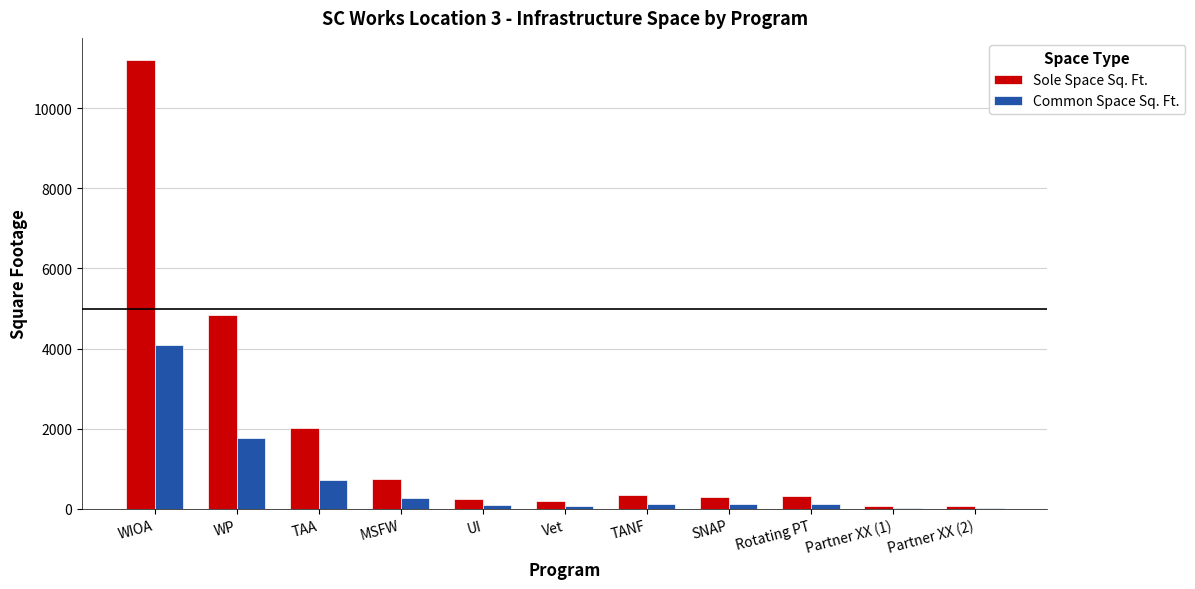

At which label is Sole Space Sq. Ft. closest to 5633?

WP